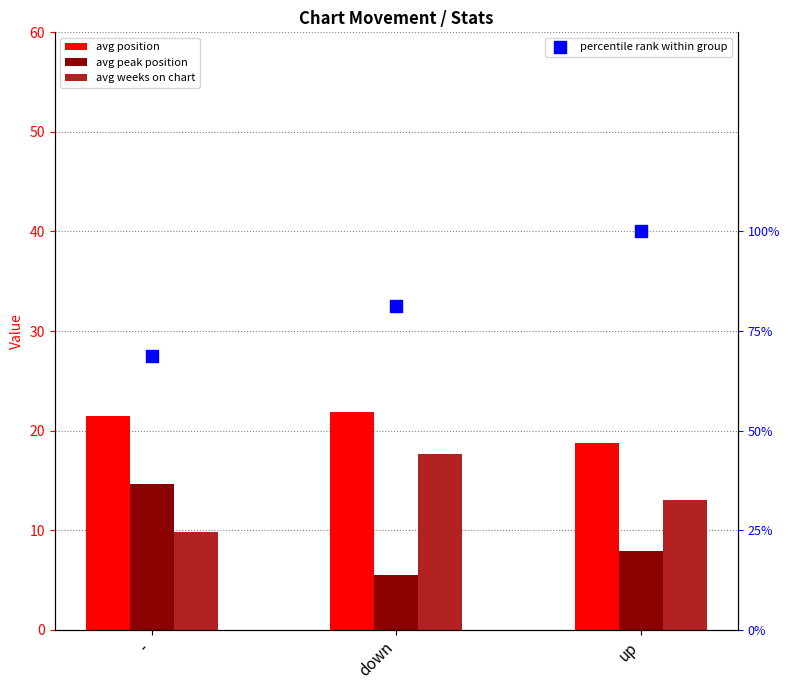

What is the total value across all series at down?

126.3